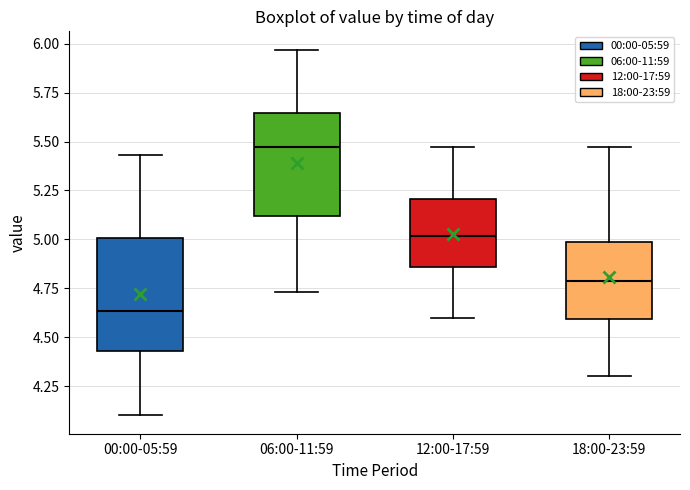

Where is the lower edge of the box for 00:00-05:59 on the y-axis? The values are not printed on the chart, so give them approximately, as read against the axis.

4.45